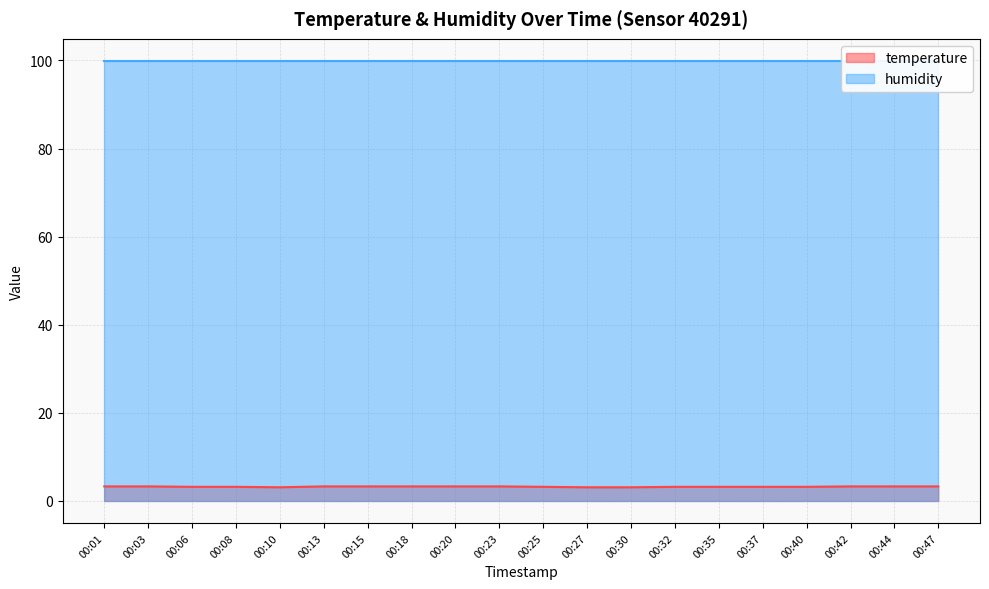

What is the value of the 8th point from the left?

3.3